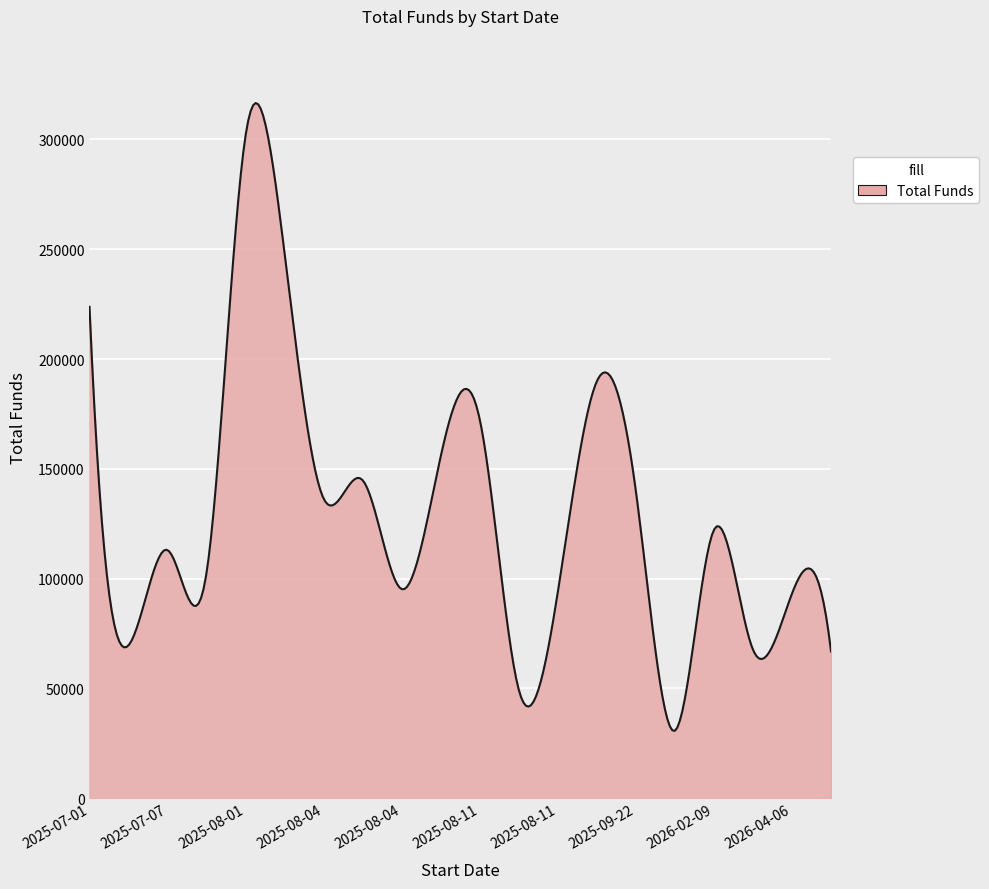

What is the minimum value shown in the chart?

30665.6